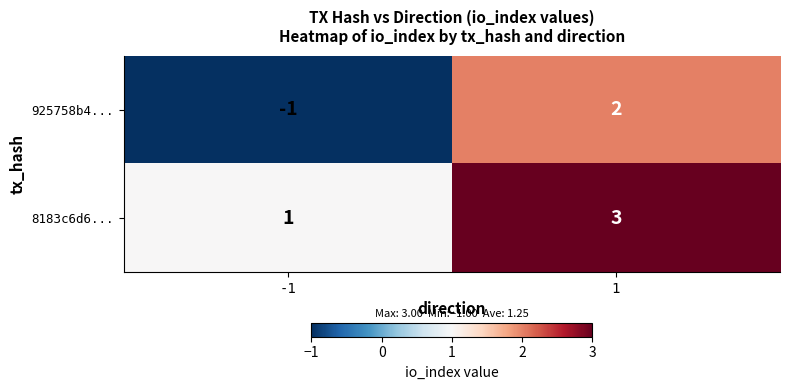

Reading left to right, what are all the values shown in this chart?

925758b4...: -1=-1	1=2
8183c6d6...: -1=1	1=3